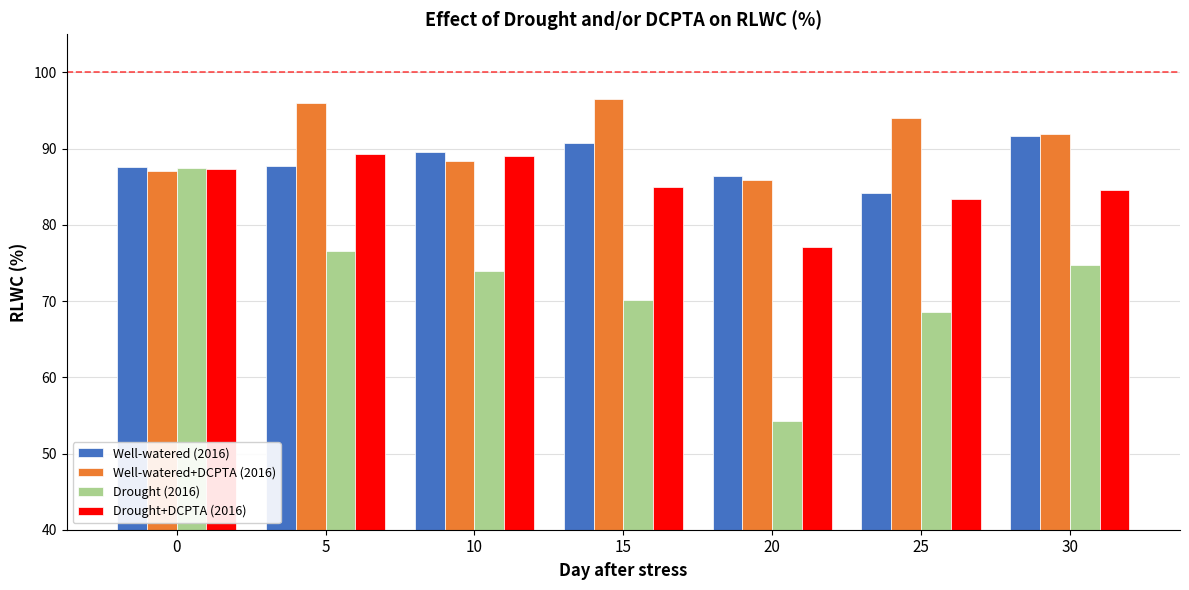

Between 0 and 25, which series saw the biggest shift?

Drought (2016)